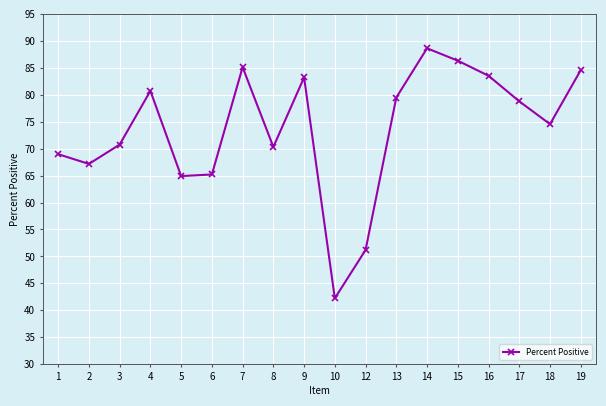

Rank the categories by value from lowest to highest.

10, 12, 5, 6, 2, 1, 8, 3, 18, 17, 13, 4, 9, 16, 19, 7, 15, 14